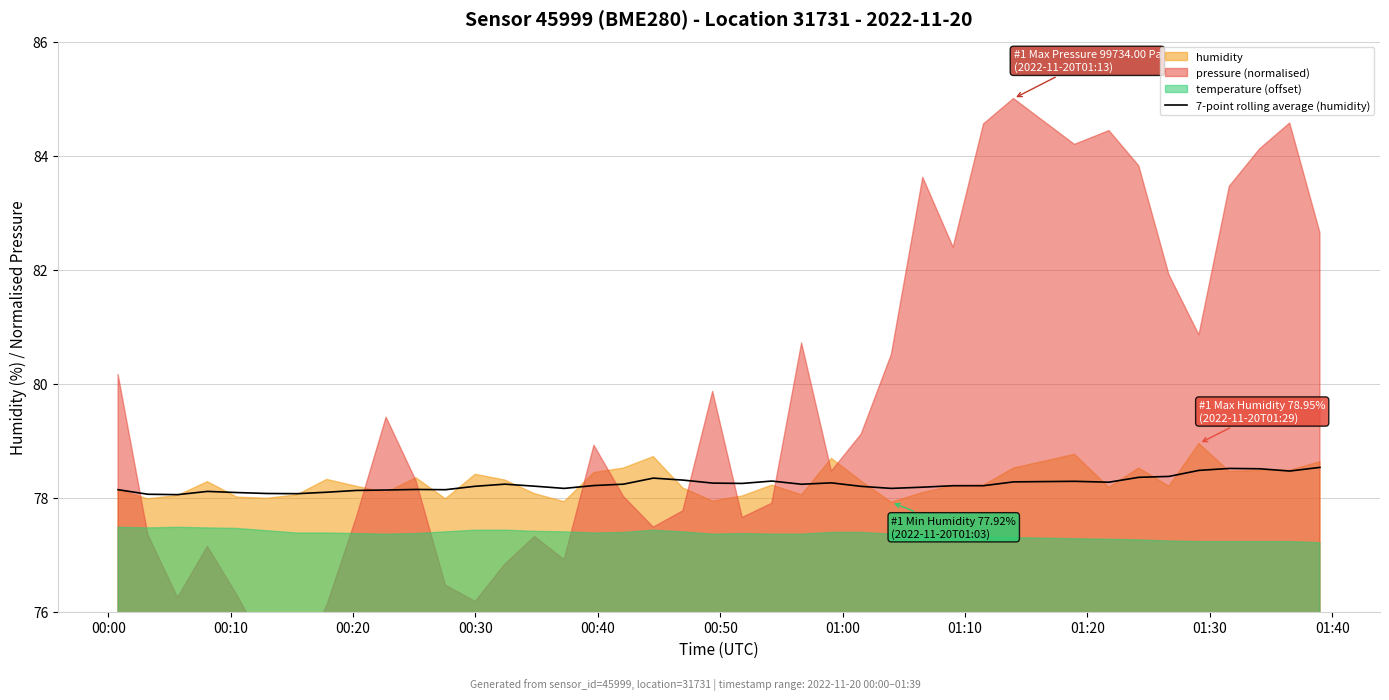

What is the highest value of the 7-point rolling average (humidity) series?

78.5